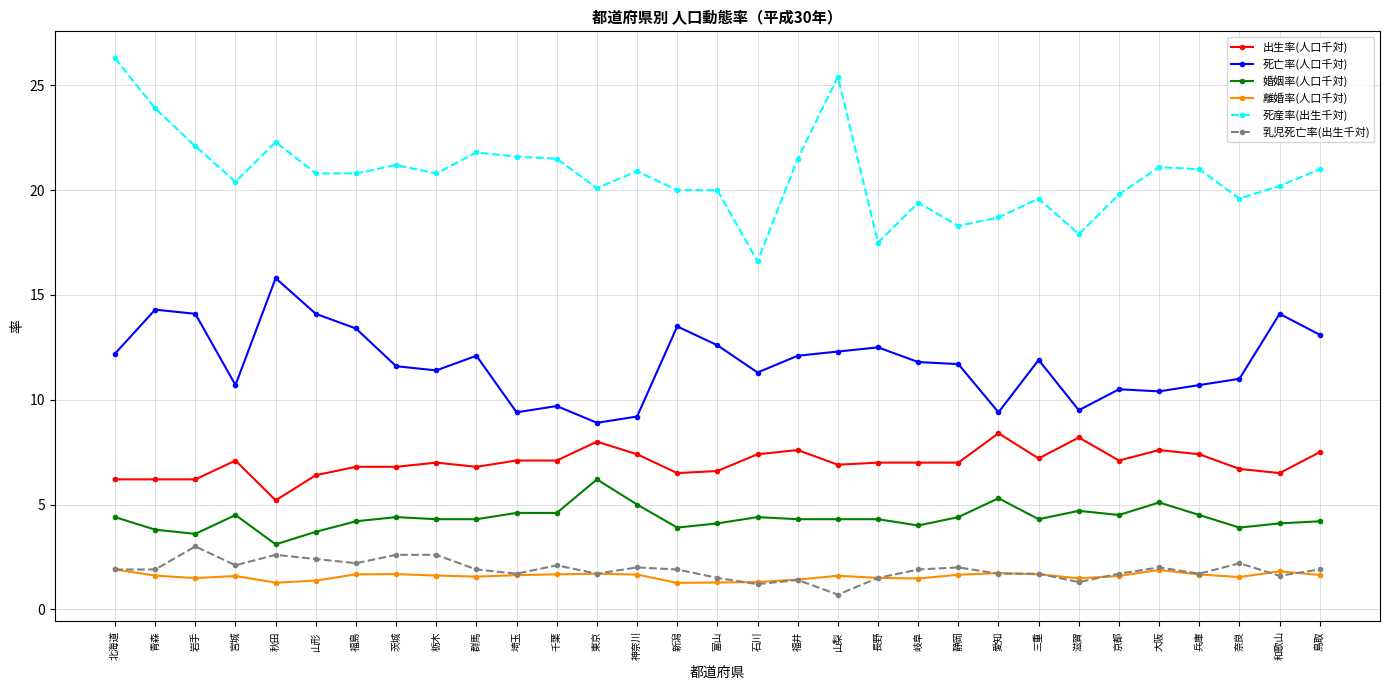

At which label does 死産率(出生千対) reach its minimum?

石川